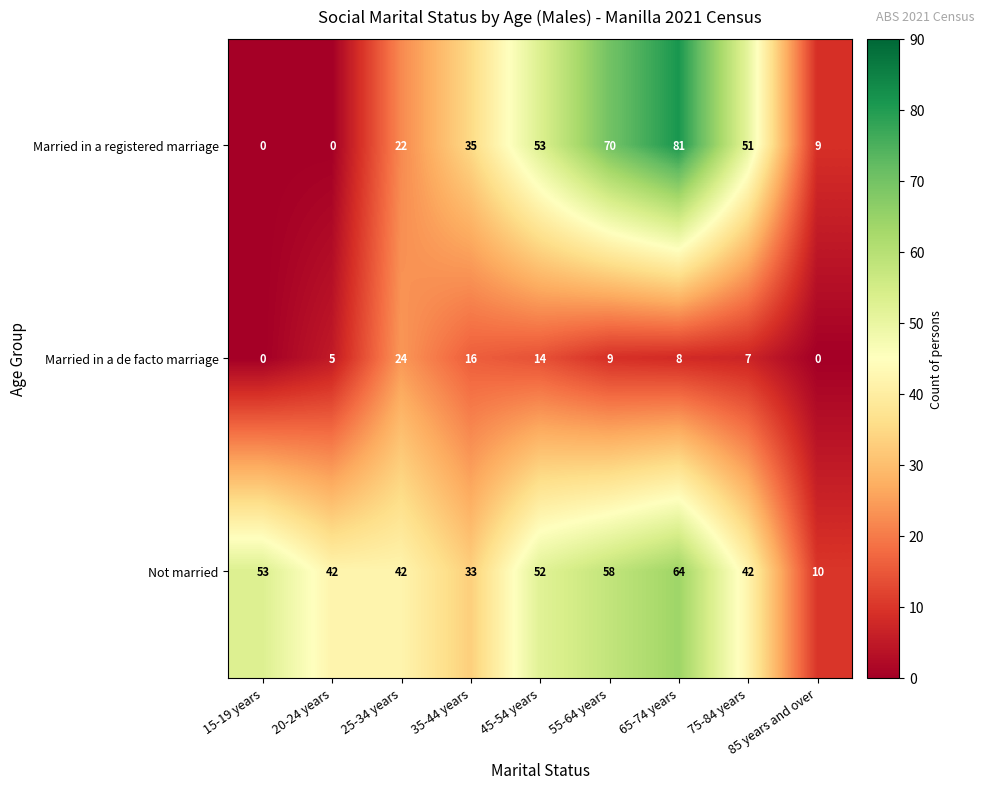

What is the difference between the highest and lowest values at 45-54 years?

39